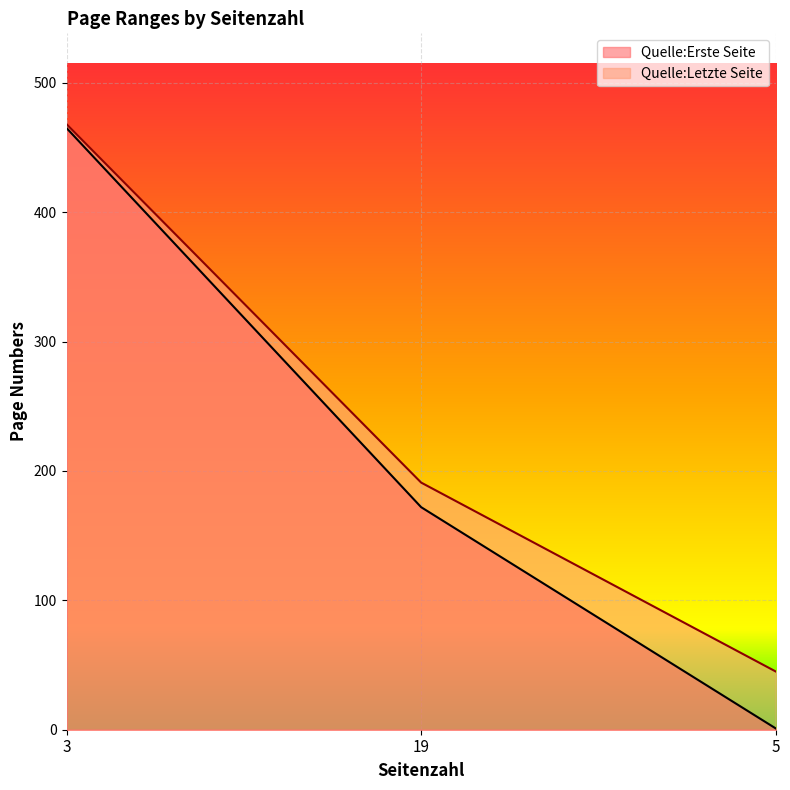

Between 3 and 5, which series saw the biggest shift?

Quelle:Erste Seite